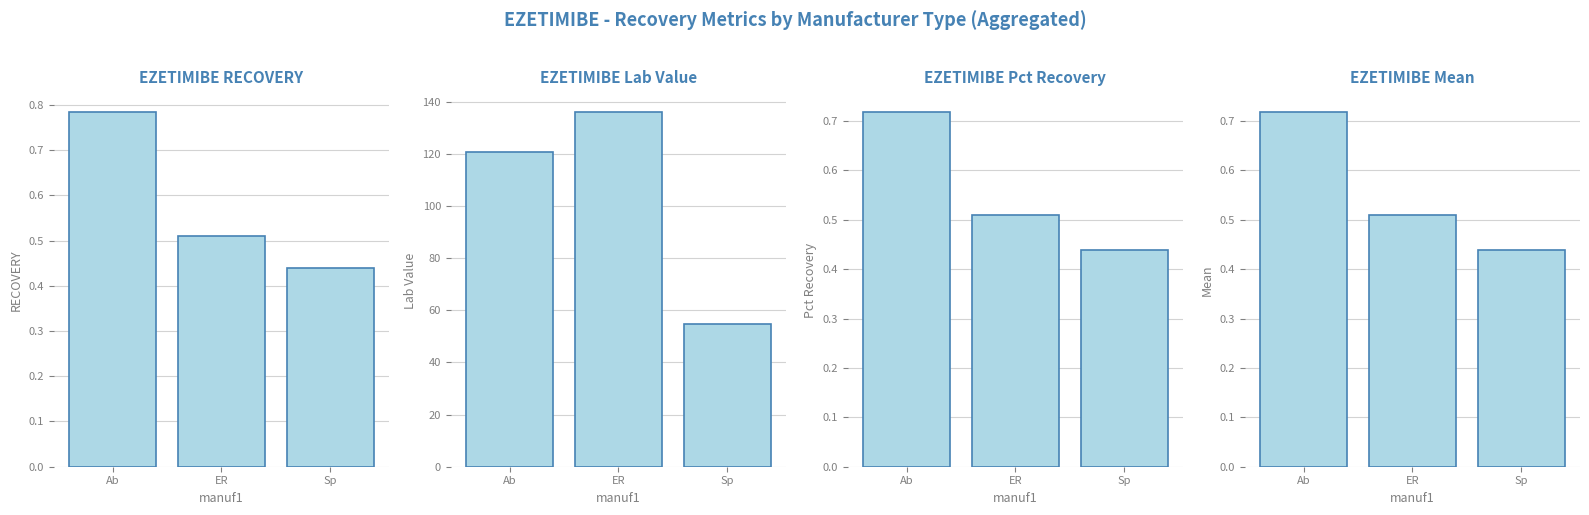

How many Mean values are between 0 and 1?

3